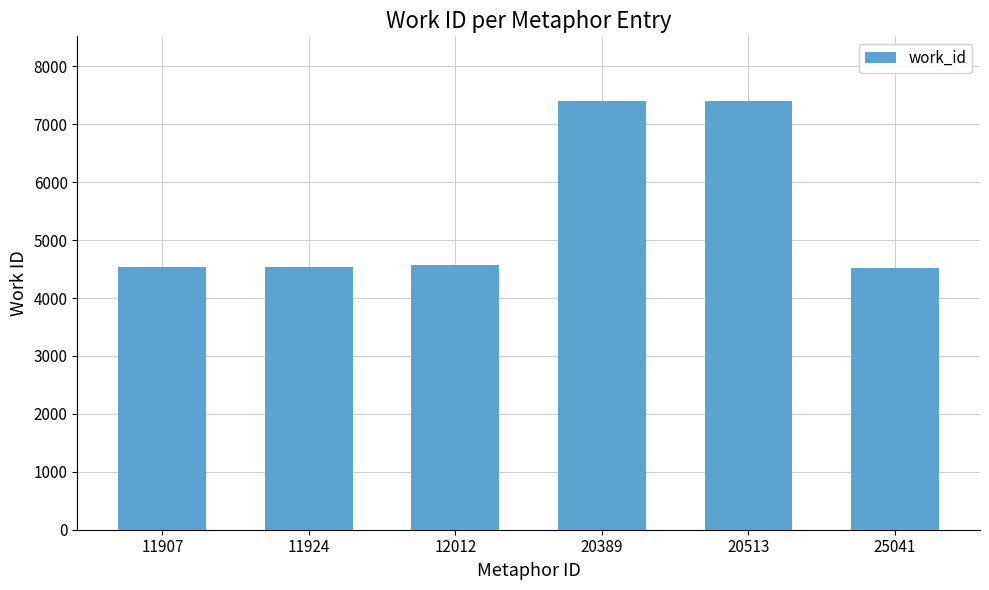

What is the greatest value displayed?

7408